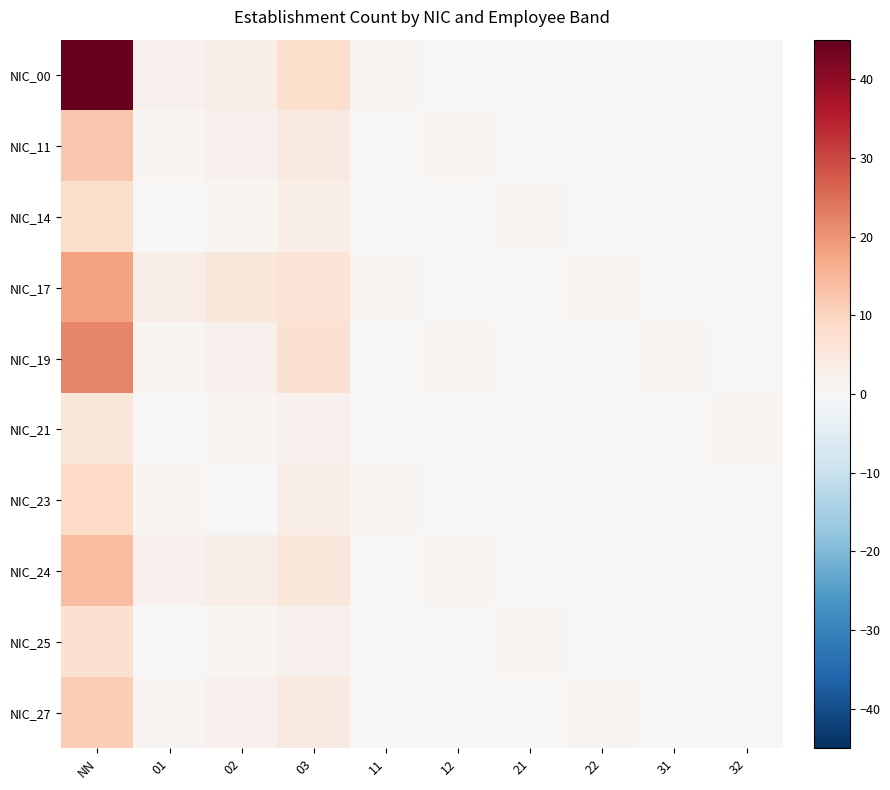

Which has a higher value, 21 or 02?

02